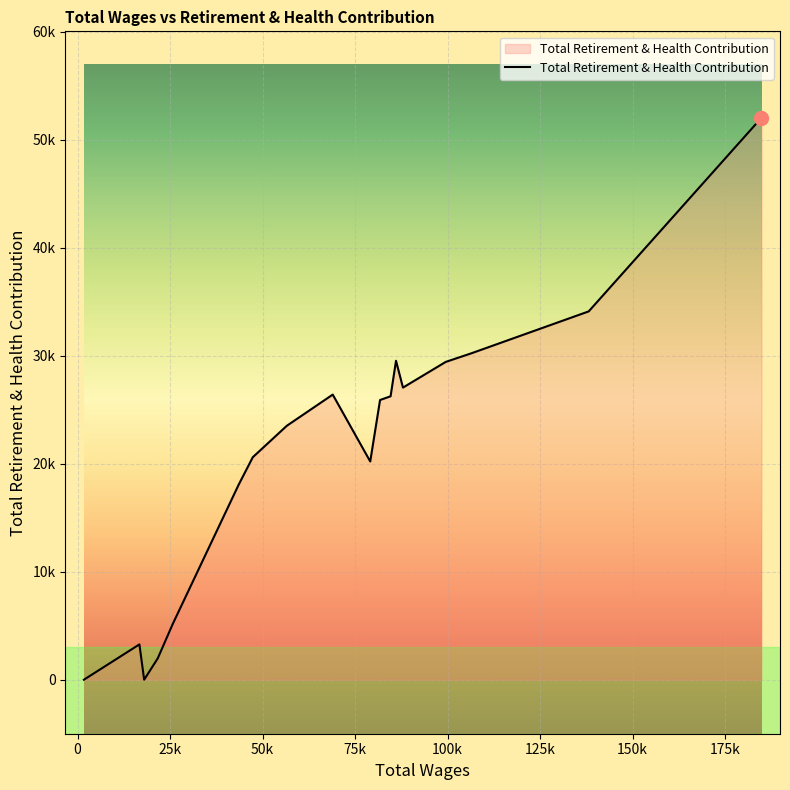

Does the chart display data point markers on the line(s)?

No